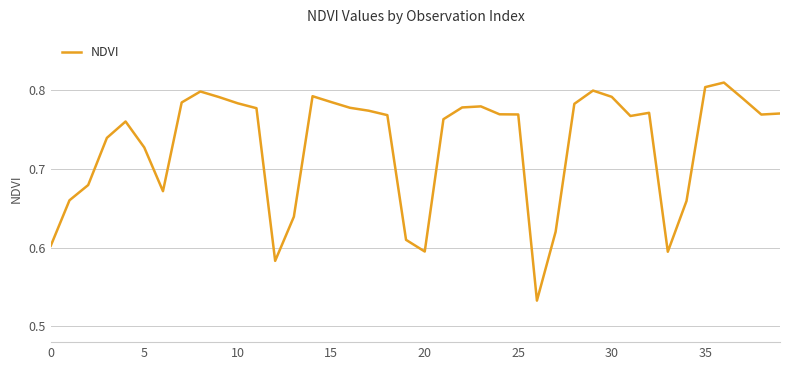

Between 15 and 0, which is larger?

15